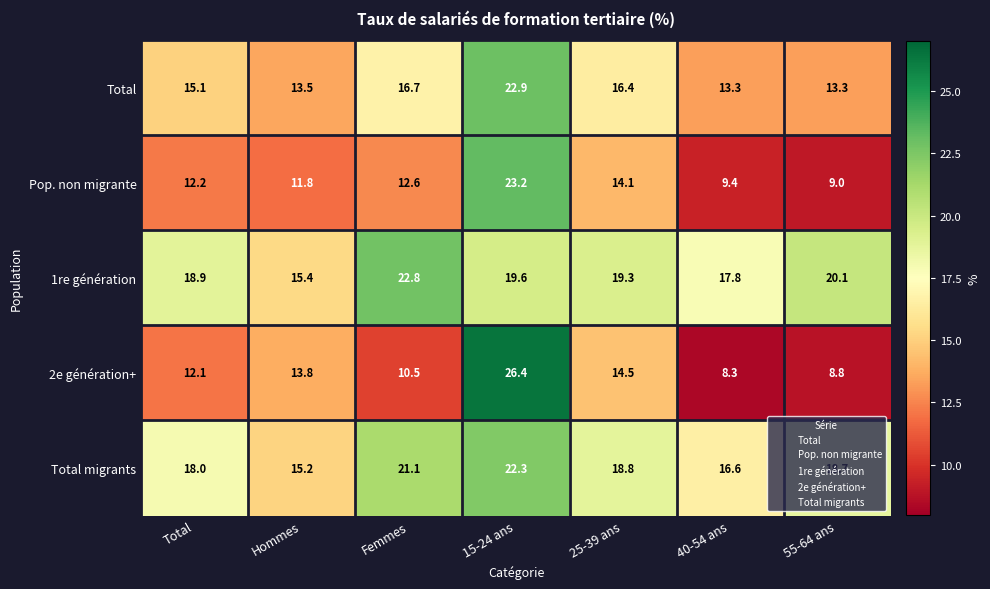

What is the sum of the Total migrants values at 15-24 ans and 55-64 ans?

41.0